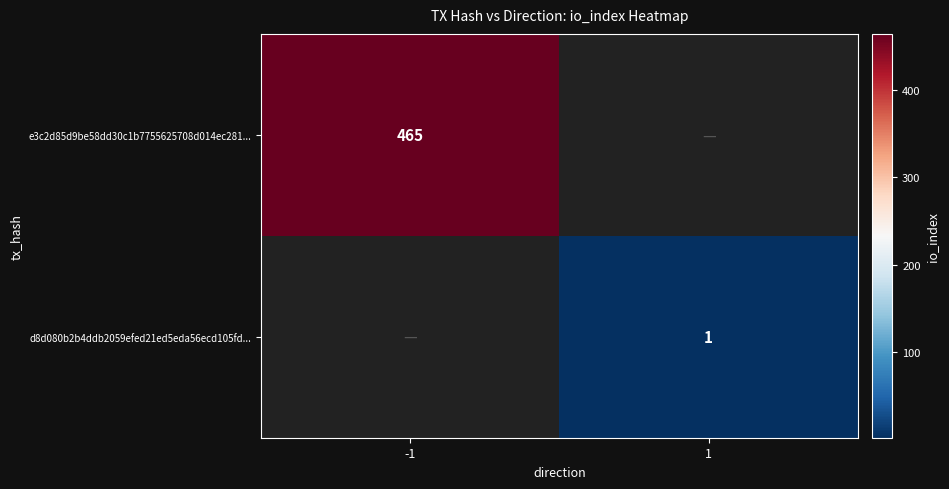

At how many categories does at least one series exceed 450?

1